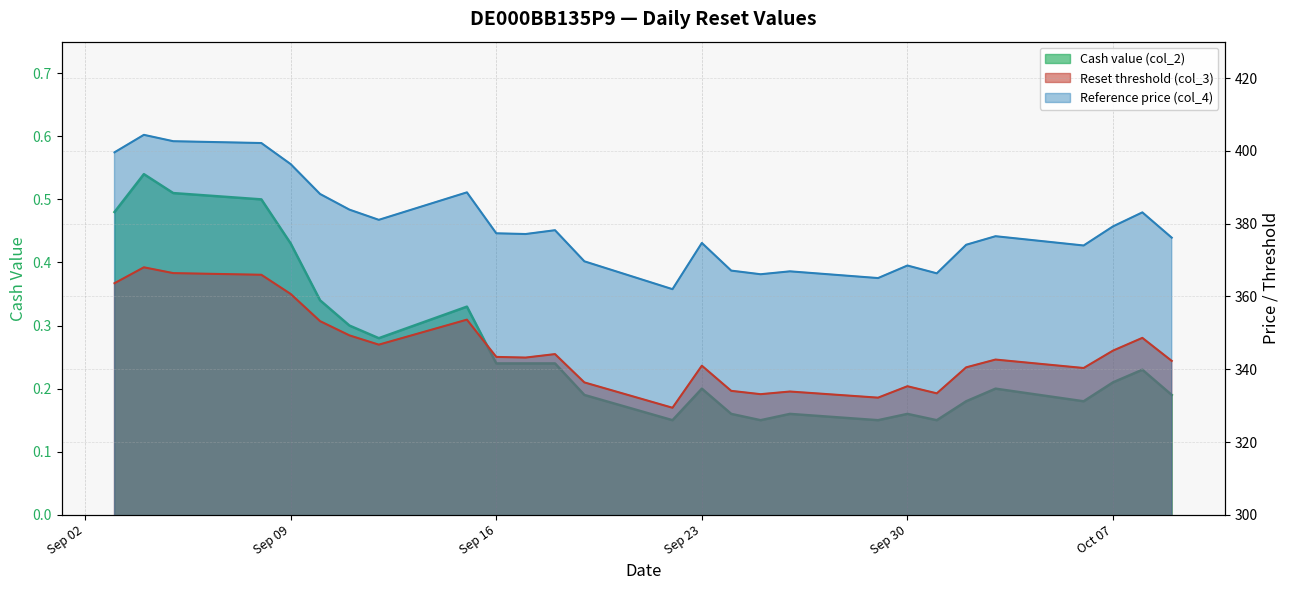

Reading left to right, what are all the values shown in this chart?

Reset threshold (col_3): 363.6	368.0	366.4	366.0	360.7	353.2	349.3	346.8	353.6	343.4	343.2	344.2	336.4	329.4	341.0	334.1	333.2	333.9	332.2	335.3	333.4	340.5	342.7	340.3	345.1	348.6	342.3
Reference price (col_4): 399.6	404.4	402.6	402.1	396.4	388.1	383.9	381.1	388.6	377.4	377.1	378.2	369.6	362.0	374.7	367.1	366.1	366.9	365.1	368.5	366.4	374.2	376.6	374.0	379.2	383.1	376.1
Cash value (col_2): 0.5	0.5	0.5	0.5	0.4	0.3	0.3	0.3	0.3	0.2	0.2	0.2	0.2	0.1	0.2	0.2	0.1	0.2	0.1	0.2	0.1	0.2	0.2	0.2	0.2	0.2	0.2